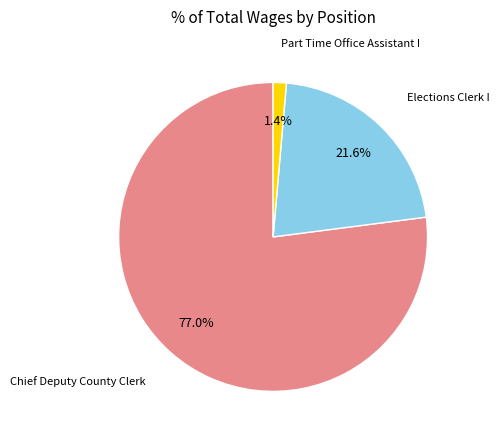

The Chief Deputy County Clerk slice represents 89% of the pie. True or false?

False